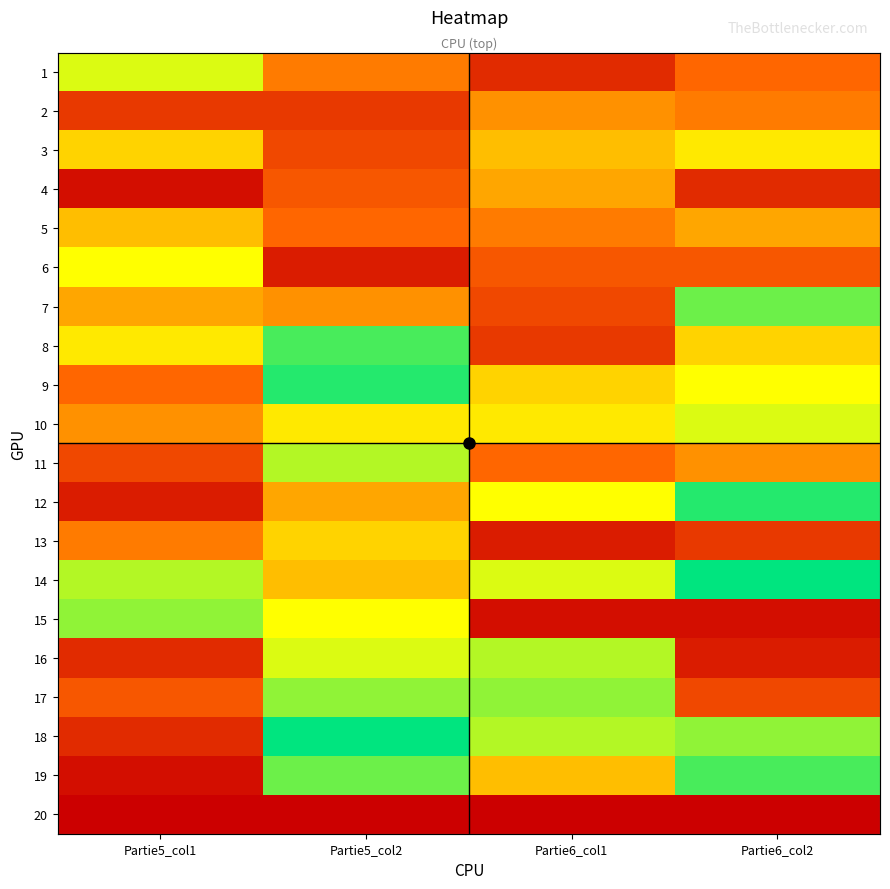

Is it true that 19 equals 6 at Partie5_col2?

False